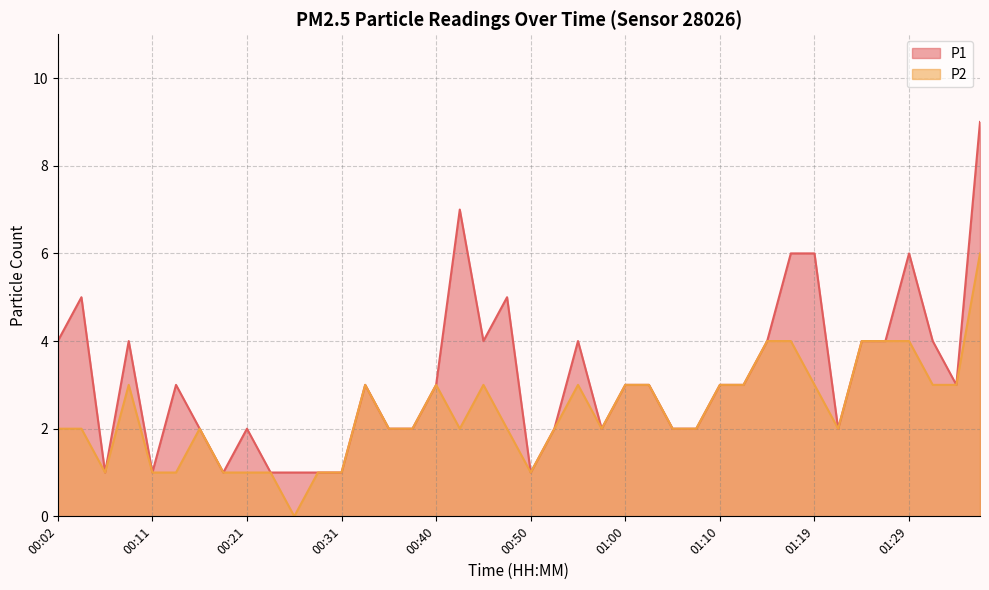

Is it true that P1 equals 4 at 00:53?

False